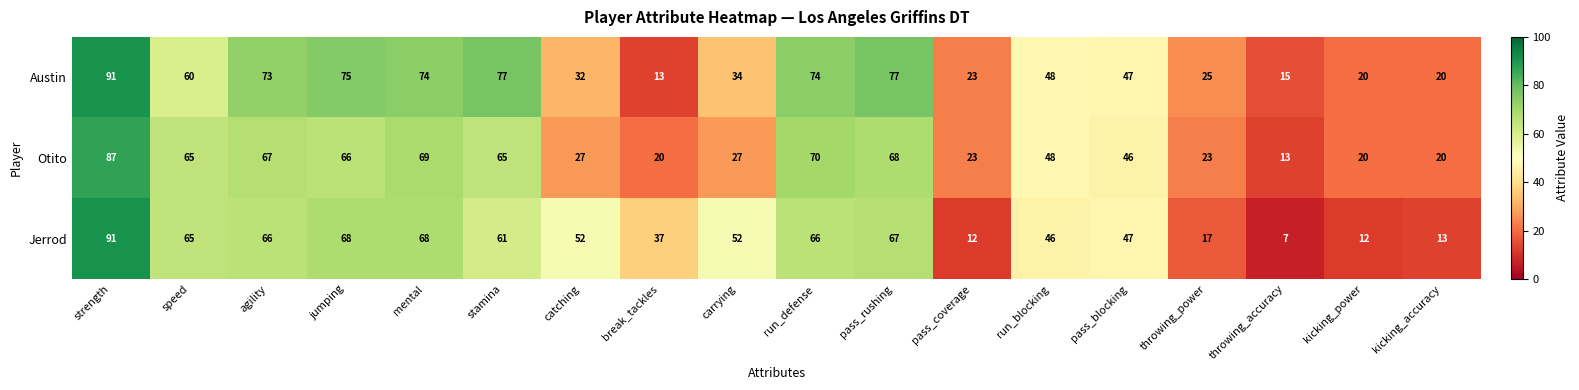

What is the sum of the Jerrod values at stamina and pass_blocking?

108